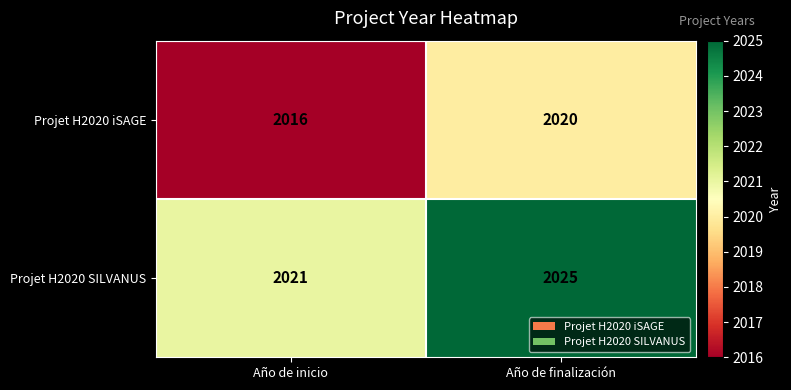

Reading left to right, extract all data points from this chart.

Projet H2020 iSAGE: 2016	2020
Projet H2020 SILVANUS: 2021	2025